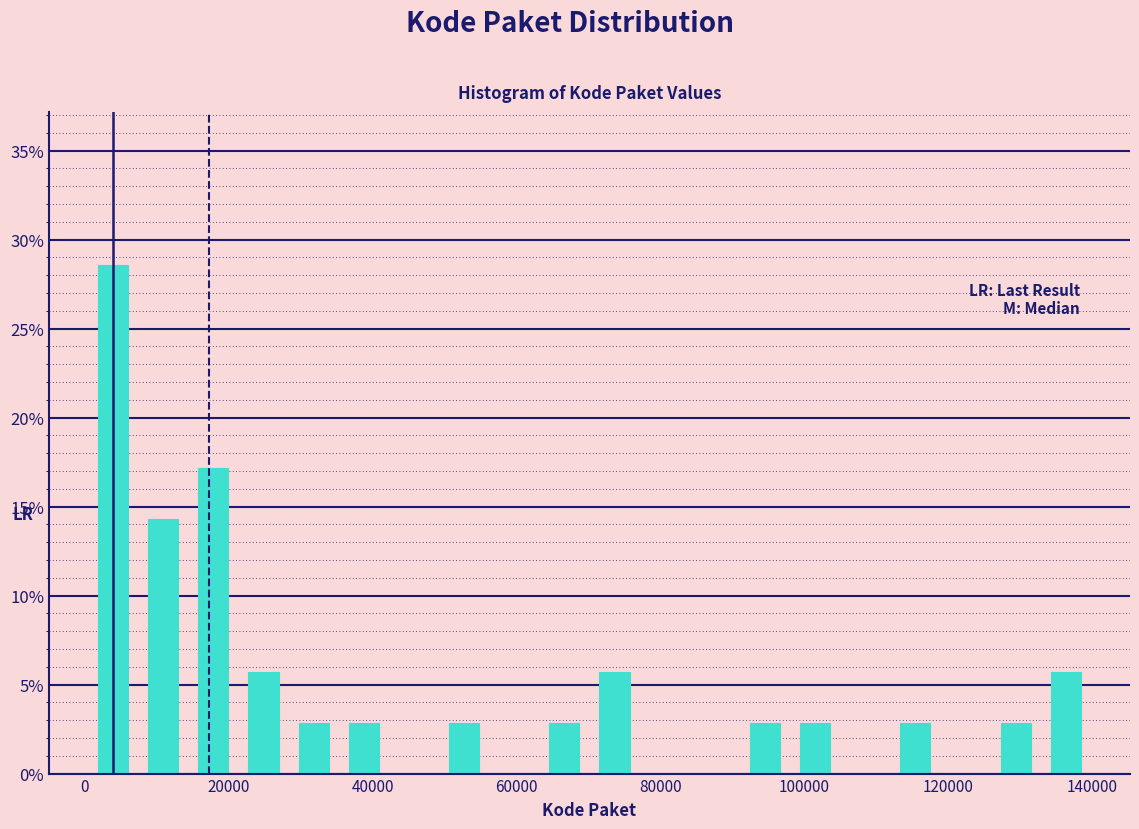

Around what value on the x-axis is the tallest bar? Give the approximate position of its centre, as read against the axis.

4000